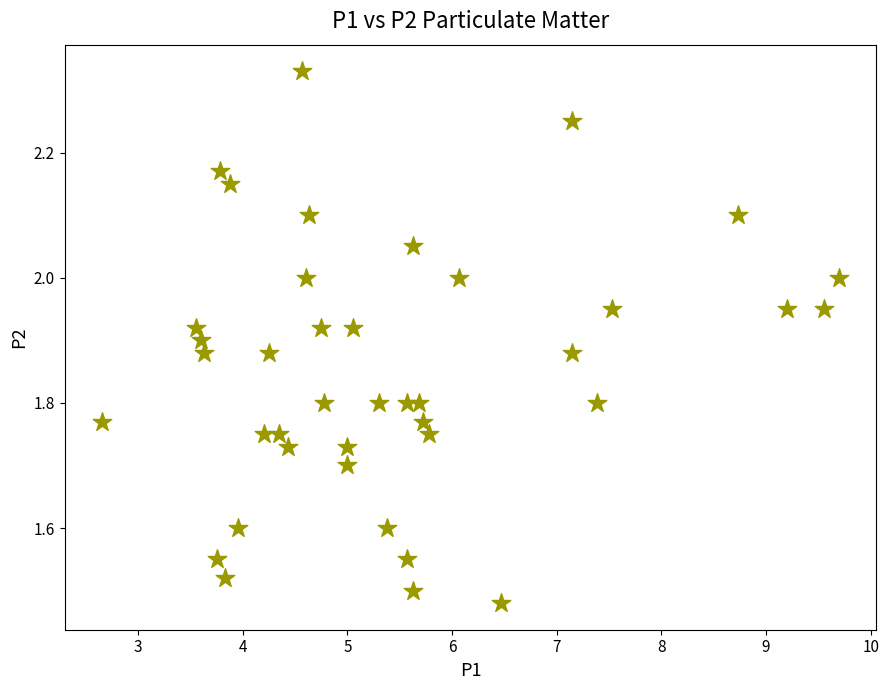

What is the range of X values (max minus min)?

7.0